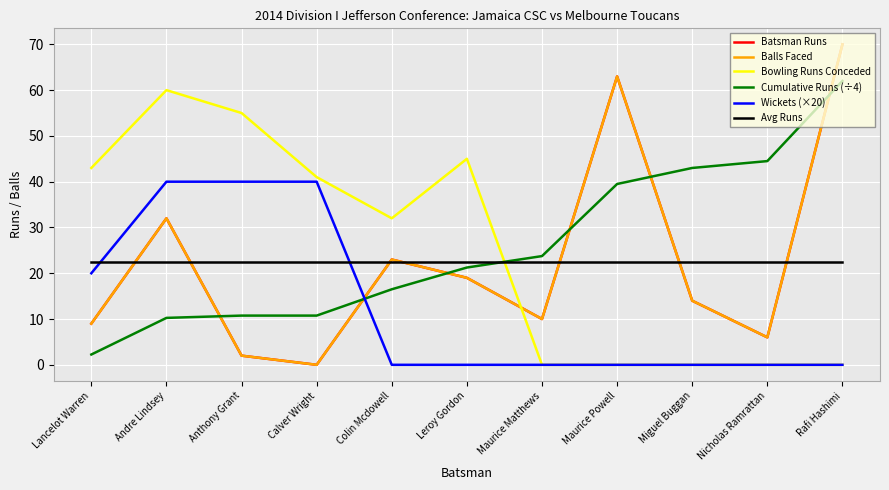

Reading left to right, transcribe all the data shown in this chart.

Batsman Runs: Lancelot Warren=9.0	Andre Lindsey=32.0	Anthony Grant=2.0	Calver Wright=0.0	Colin Mcdowell=23.0	Leroy Gordon=19.0	Maurice Matthews=10.0	Maurice Powell=63.0	Miguel Buggan=14.0	Nicholas Ramrattan=6.0	Rafi Hashimi=70.0
Balls Faced: Lancelot Warren=9.0	Andre Lindsey=32.0	Anthony Grant=2.0	Calver Wright=0.0	Colin Mcdowell=23.0	Leroy Gordon=19.0	Maurice Matthews=10.0	Maurice Powell=63.0	Miguel Buggan=14.0	Nicholas Ramrattan=6.0	Rafi Hashimi=70.0
Bowling Runs Conceded: Lancelot Warren=43.0	Andre Lindsey=60.0	Anthony Grant=55.0	Calver Wright=41.0	Colin Mcdowell=32.0	Leroy Gordon=45.0	Maurice Matthews=0.0	Maurice Powell=0.0	Miguel Buggan=0.0	Nicholas Ramrattan=0.0	Rafi Hashimi=0.0
Cumulative Runs (÷4): Lancelot Warren=2.2	Andre Lindsey=10.2	Anthony Grant=10.8	Calver Wright=10.8	Colin Mcdowell=16.5	Leroy Gordon=21.2	Maurice Matthews=23.8	Maurice Powell=39.5	Miguel Buggan=43.0	Nicholas Ramrattan=44.5	Rafi Hashimi=62.0
Wickets (×20): Lancelot Warren=20.0	Andre Lindsey=40.0	Anthony Grant=40.0	Calver Wright=40.0	Colin Mcdowell=0.0	Leroy Gordon=0.0	Maurice Matthews=0.0	Maurice Powell=0.0	Miguel Buggan=0.0	Nicholas Ramrattan=0.0	Rafi Hashimi=0.0
Avg Runs: Lancelot Warren=22.5	Andre Lindsey=22.5	Anthony Grant=22.5	Calver Wright=22.5	Colin Mcdowell=22.5	Leroy Gordon=22.5	Maurice Matthews=22.5	Maurice Powell=22.5	Miguel Buggan=22.5	Nicholas Ramrattan=22.5	Rafi Hashimi=22.5